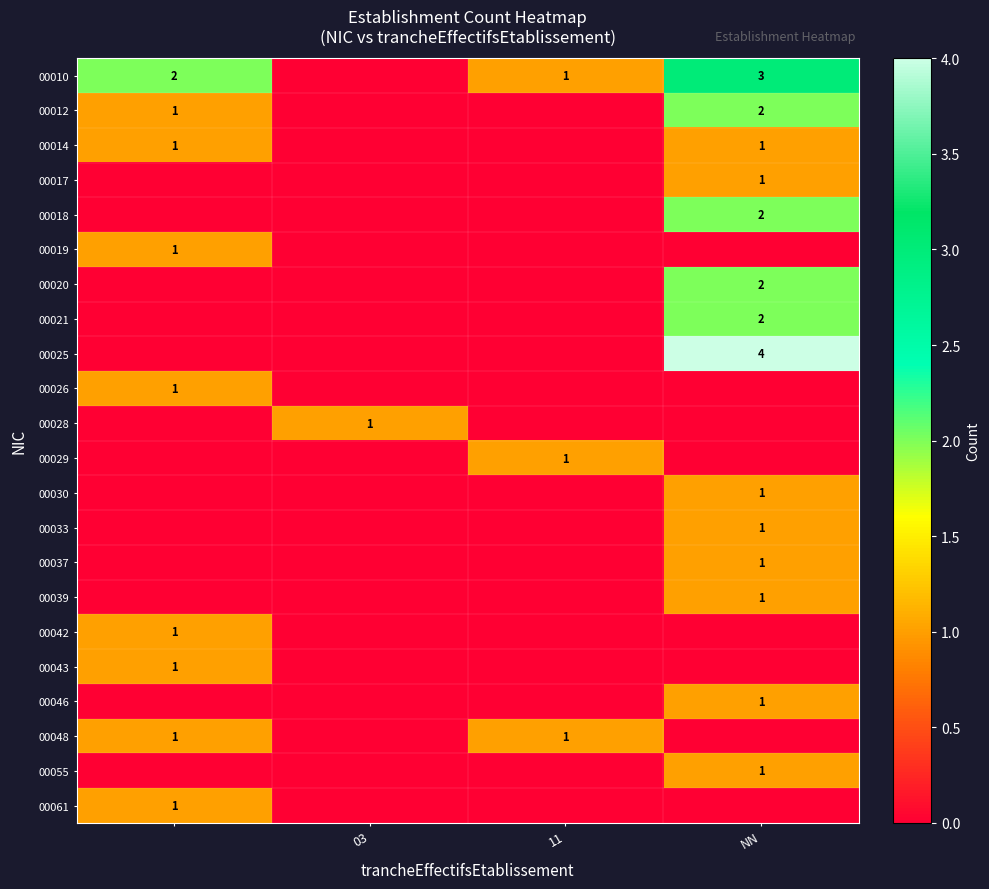

The value of 00055 at NN is 1. True or false?

True